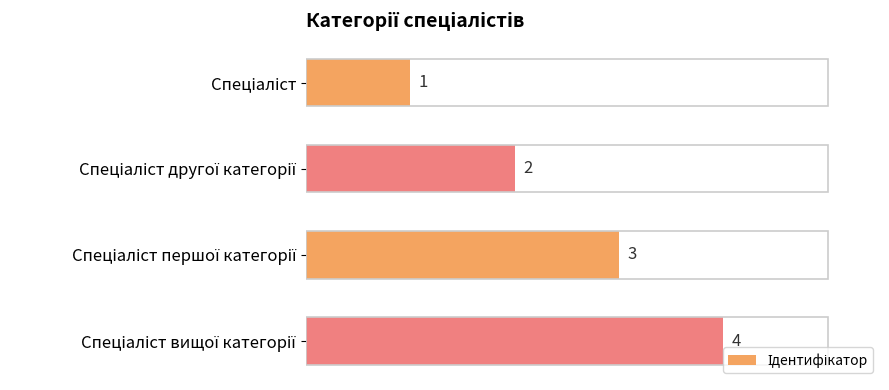

How many categories are shown in the chart?

4